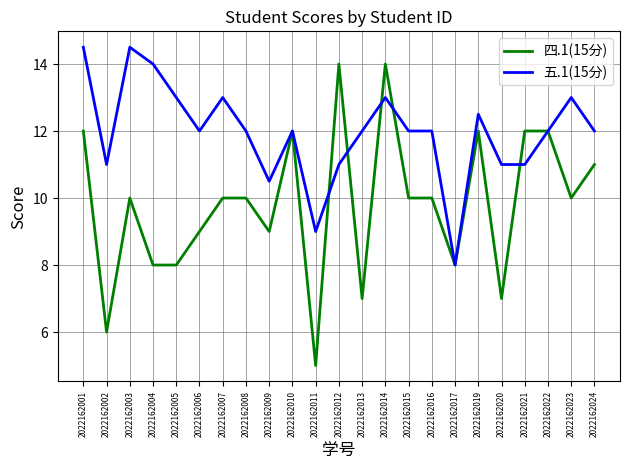

Rank the series at 2022162011 from highest to lowest value.

五.1(15分), 四.1(15分)